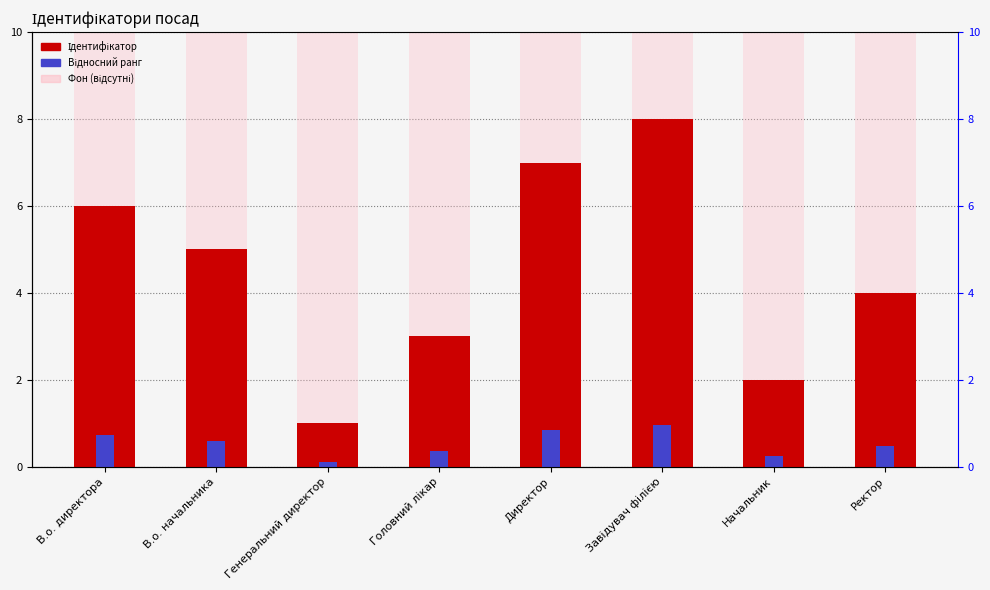

What is the value of the Фон (відсутні) bar at the 1st from the left?

10.0